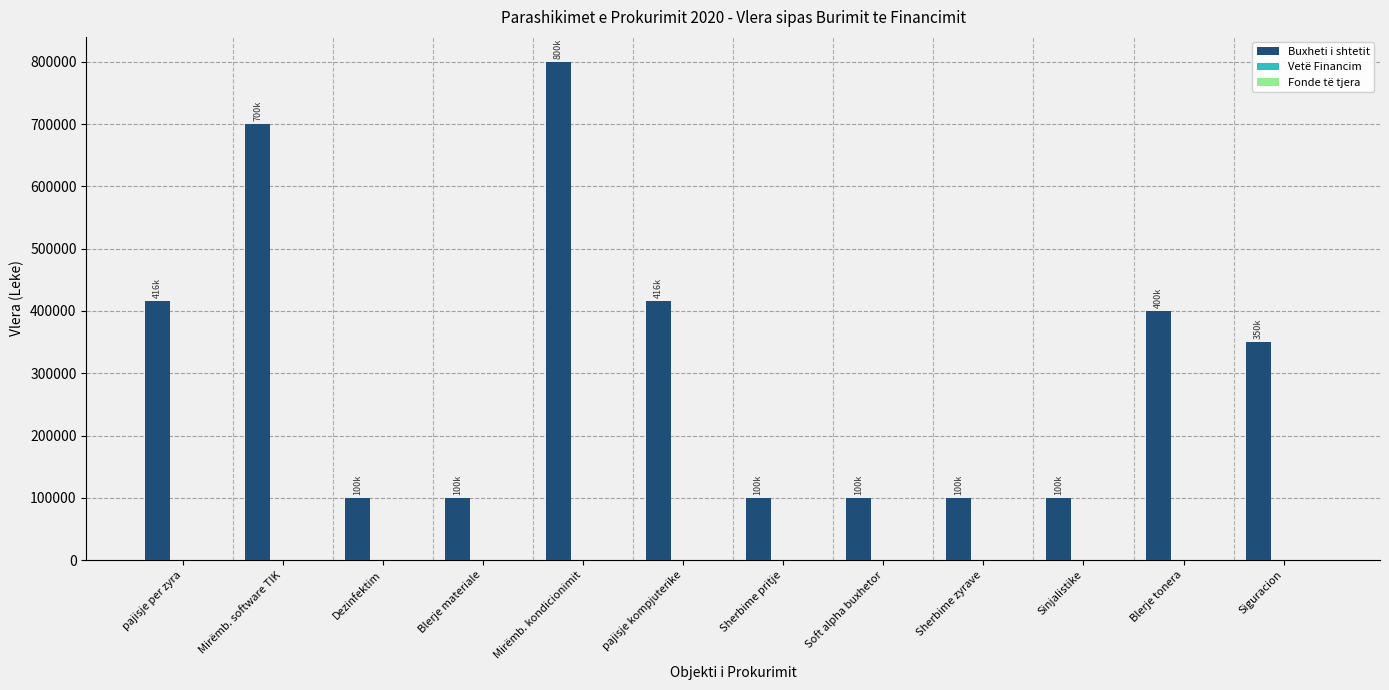

The value at pajisje kompjuterike is 416000. True or false?

True